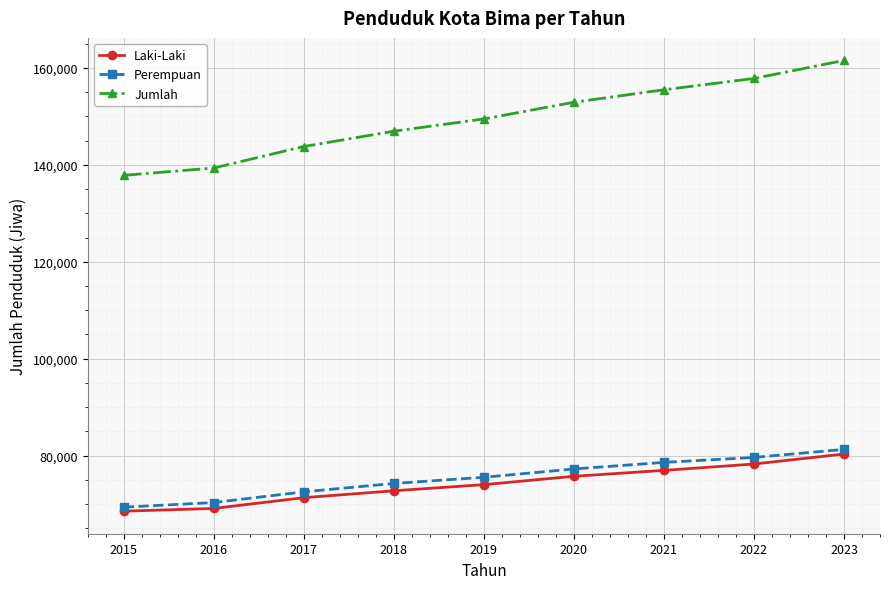

Does the chart display data point markers on the line(s)?

Yes